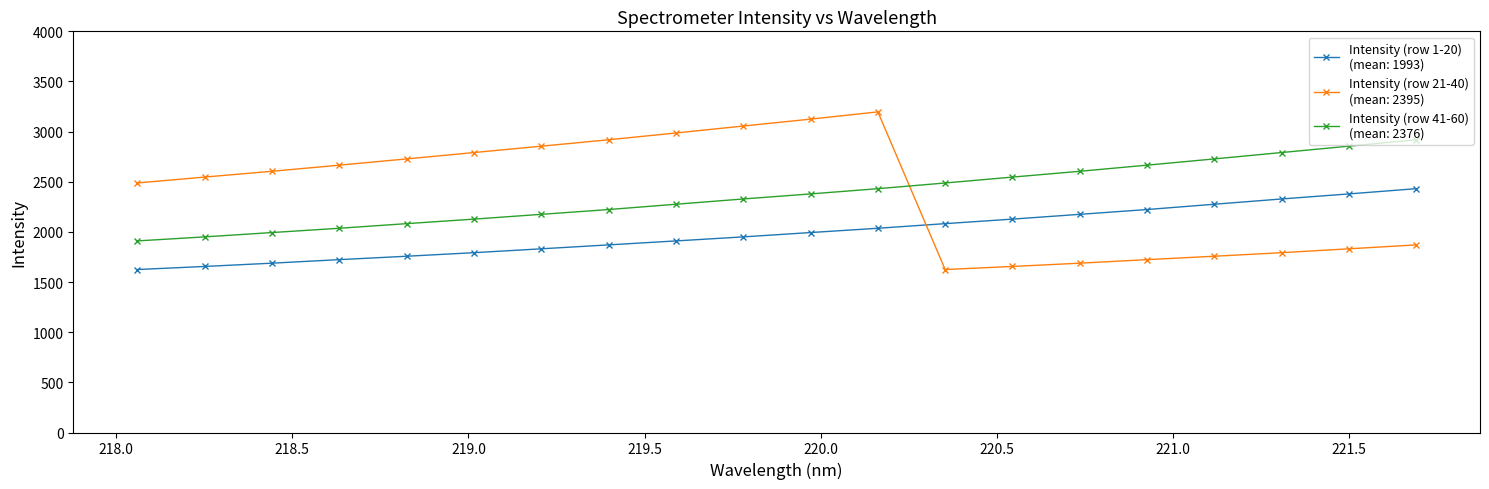

What is the smallest value displayed?

1625.0